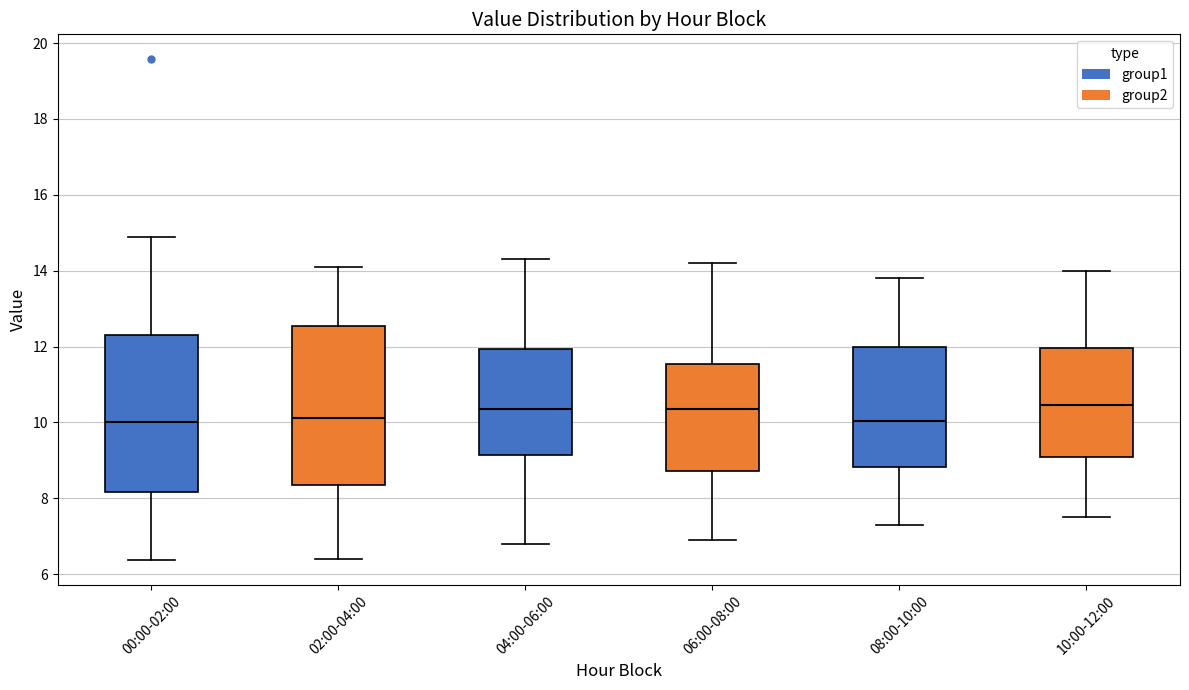

Reading left to right, read every box against the y-axis: the position of its median line, the range the box covers, and the ends of its whiskers. The values are not printed on the chart, so give them approximately, as read against the axis.

00:00-02:00: median 10.0, box 8.2 to 12.4, whiskers 6.4 to 15.0
02:00-04:00: median 10.2, box 8.4 to 12.6, whiskers 6.4 to 14.2
04:00-06:00: median 10.4, box 9.2 to 12.0, whiskers 6.8 to 14.4
06:00-08:00: median 10.4, box 8.8 to 11.6, whiskers 7.0 to 14.2
08:00-10:00: median 10.0, box 8.8 to 12.0, whiskers 7.4 to 13.8
10:00-12:00: median 10.4, box 9.0 to 12.0, whiskers 7.6 to 14.0